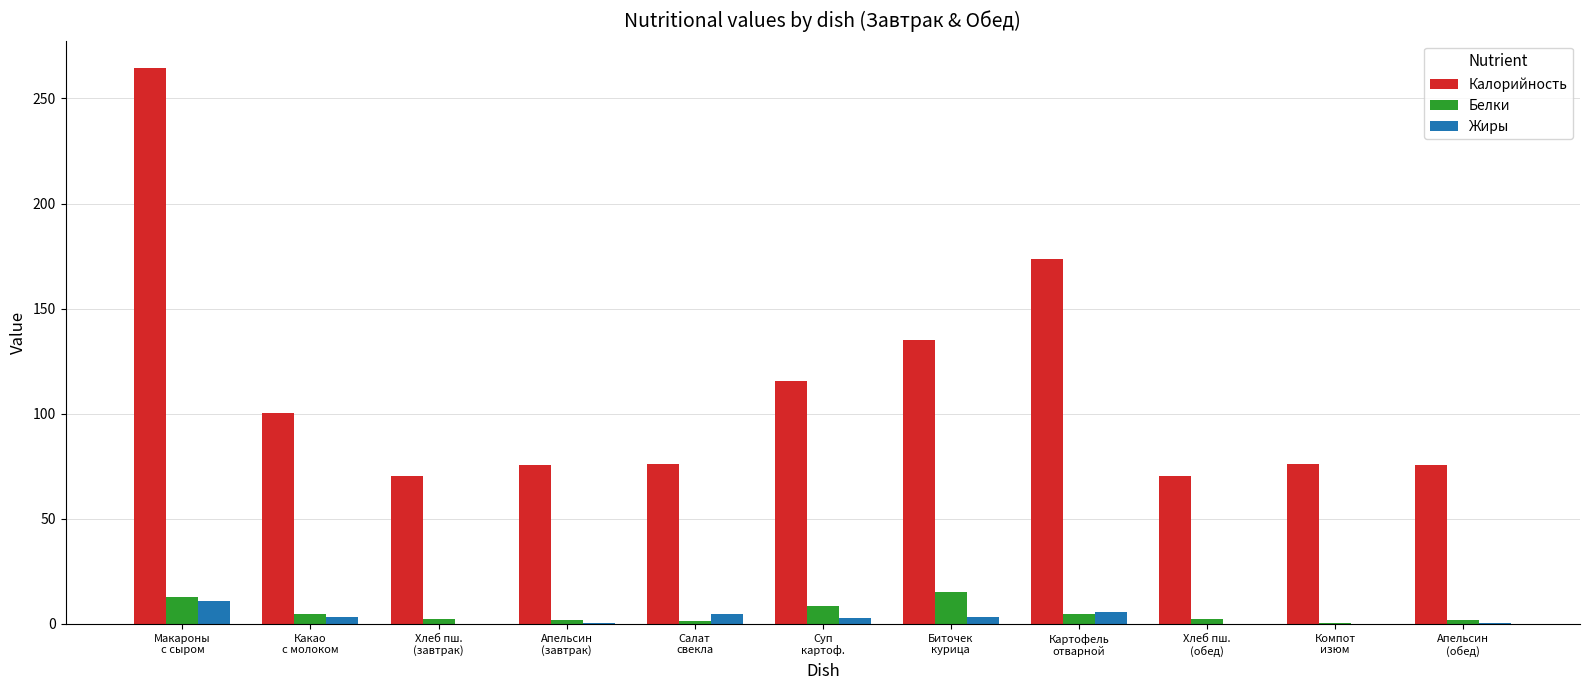

How many groups of bars are there?

11